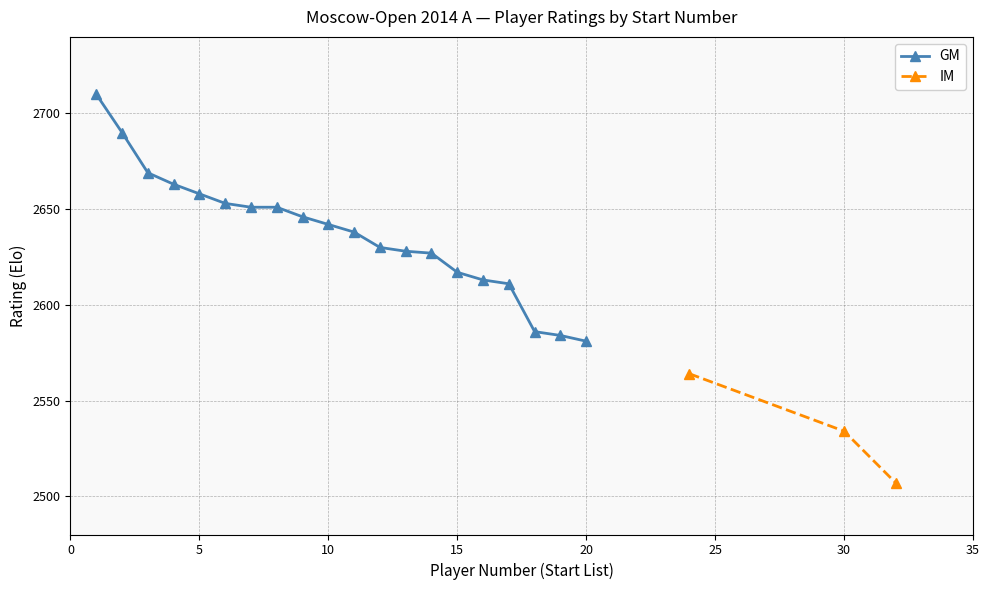

What is the lowest value of the GM series?

2581